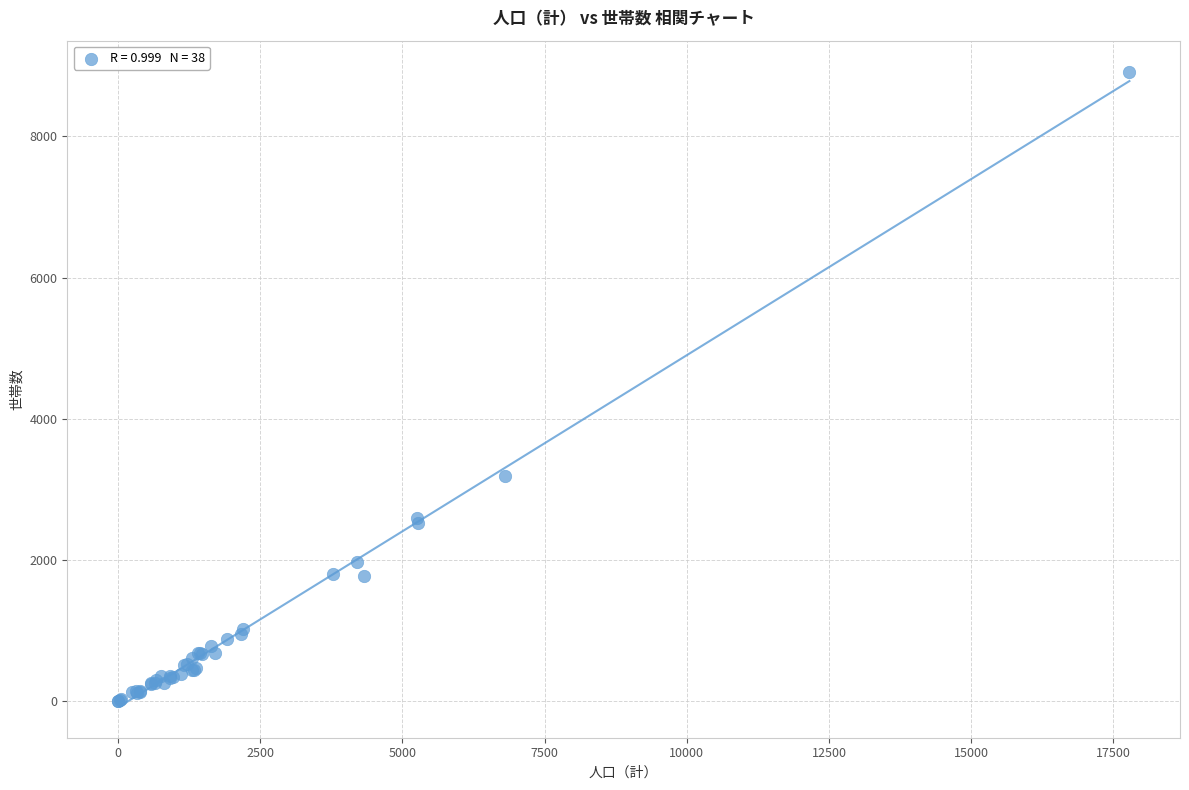

What Y value in the scatter plot is closest to 4453?

3191